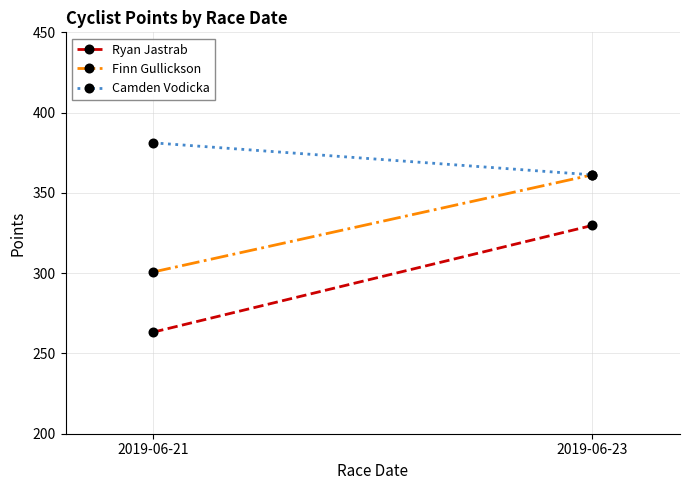

What is the spread (max minus min) of values at 2019-06-21?

117.9